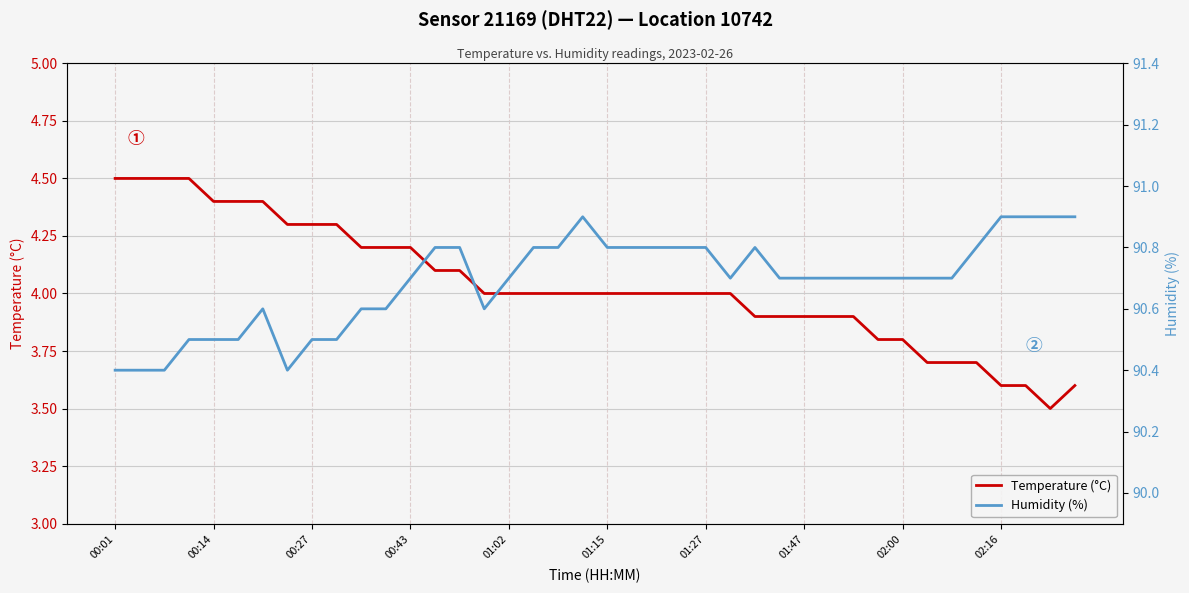

Where is the first local minimum for Temperature (°C)?

38